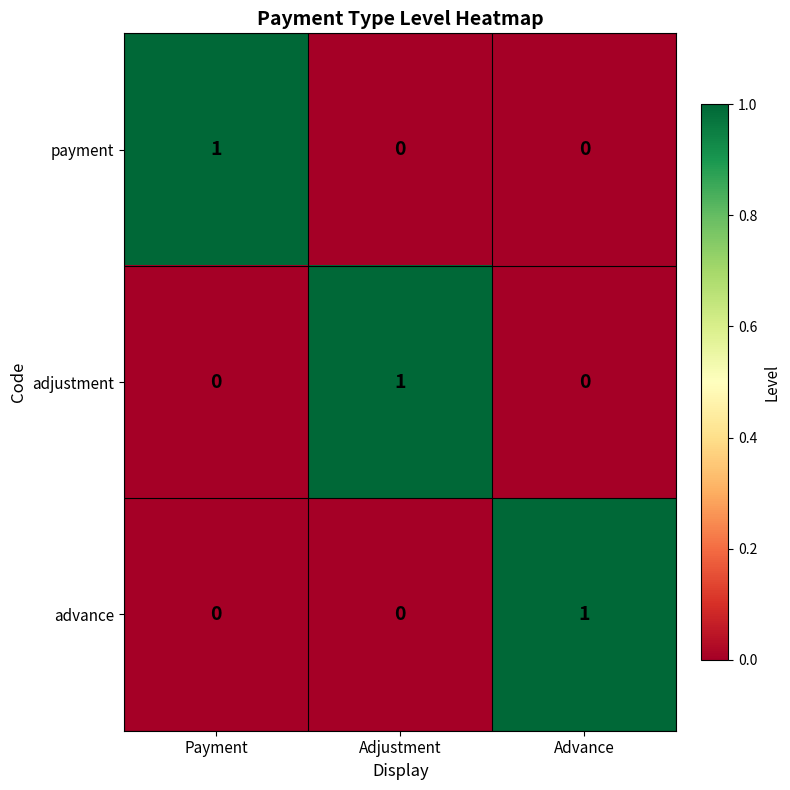

Reading left to right, list all the values displayed in this chart.

payment: 1	0	0
adjustment: 0	1	0
advance: 0	0	1